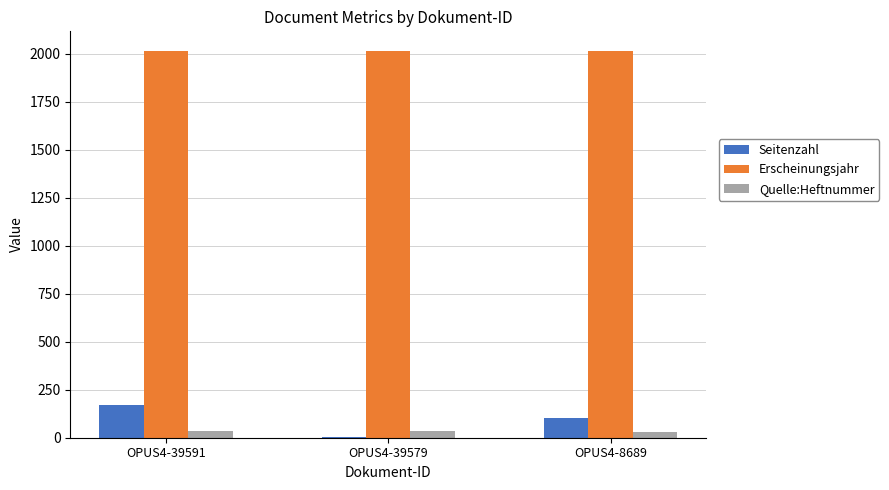

True or false: Seitenzahl has a value of 48 at OPUS4-39591.

False